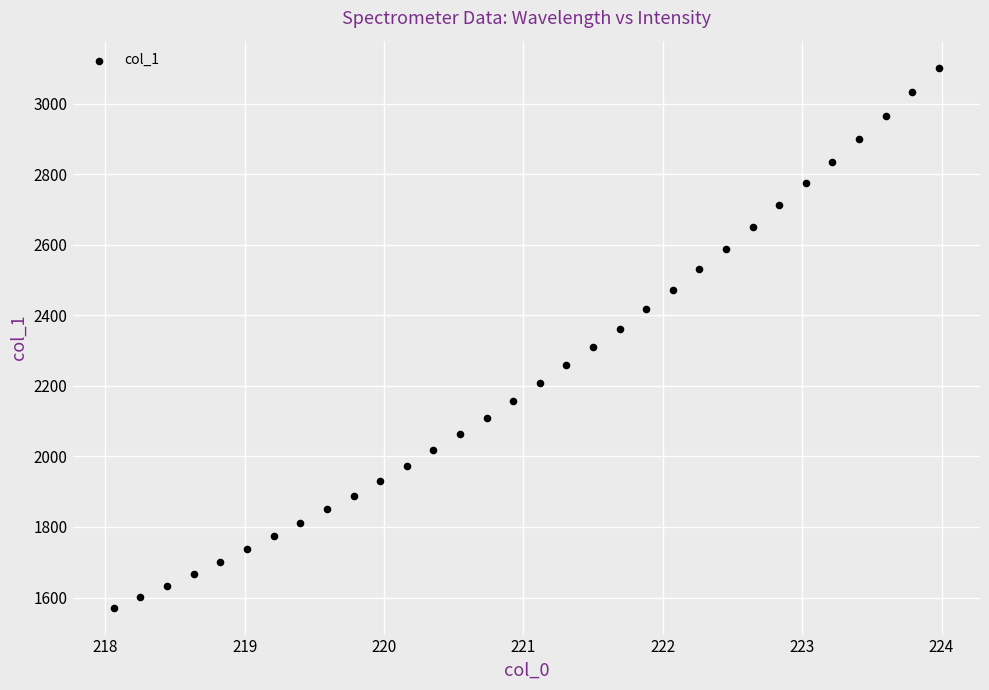

What is the range of X values (max minus min)?

5.9